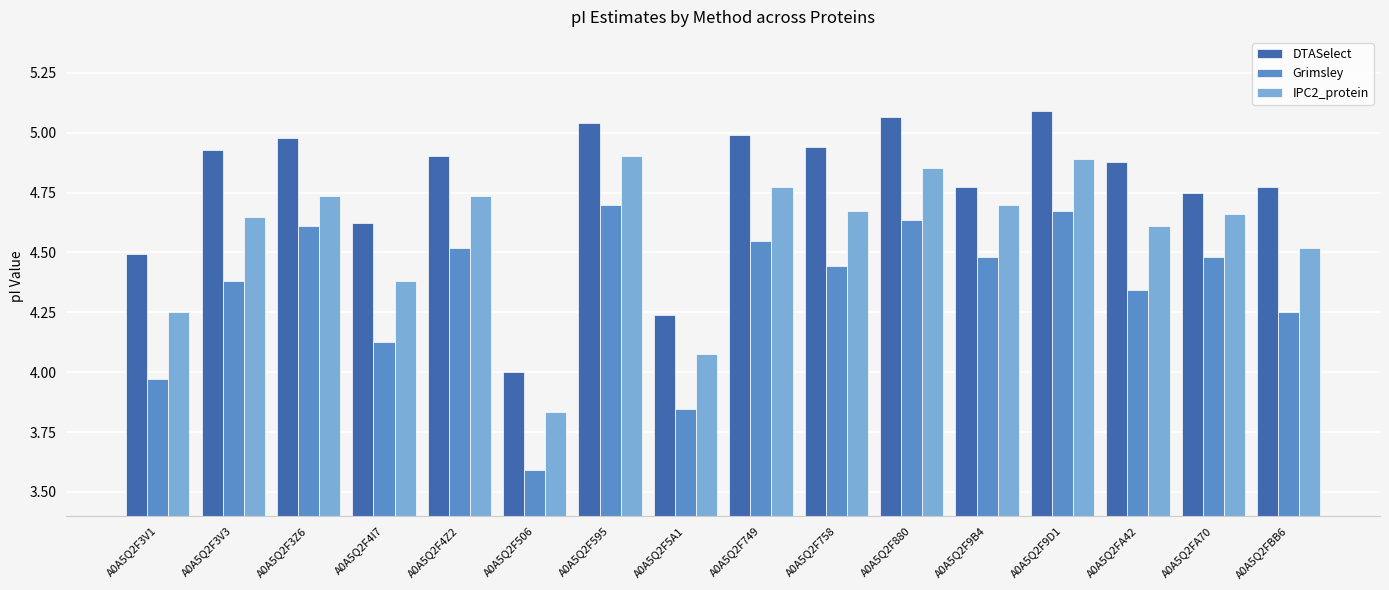

What is the difference between the highest and lowest values at A0A5Q2F4Z2?

0.4